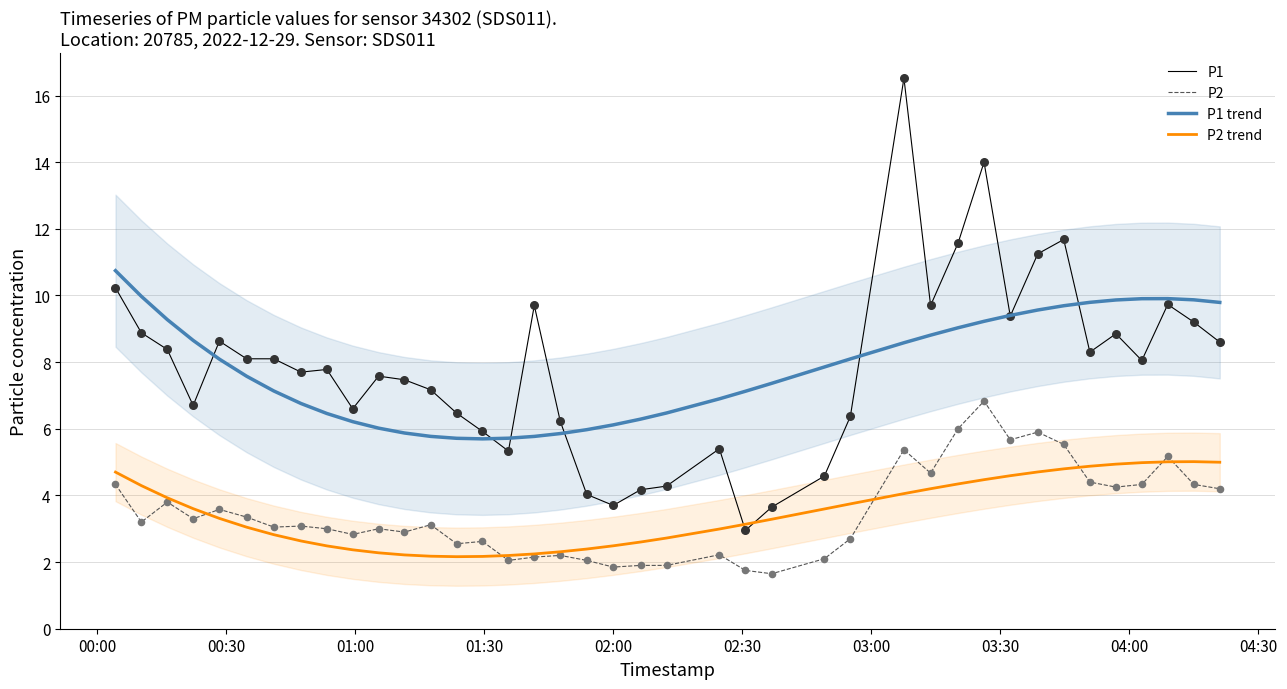

At how many categories does at least one series exceed 10?

6